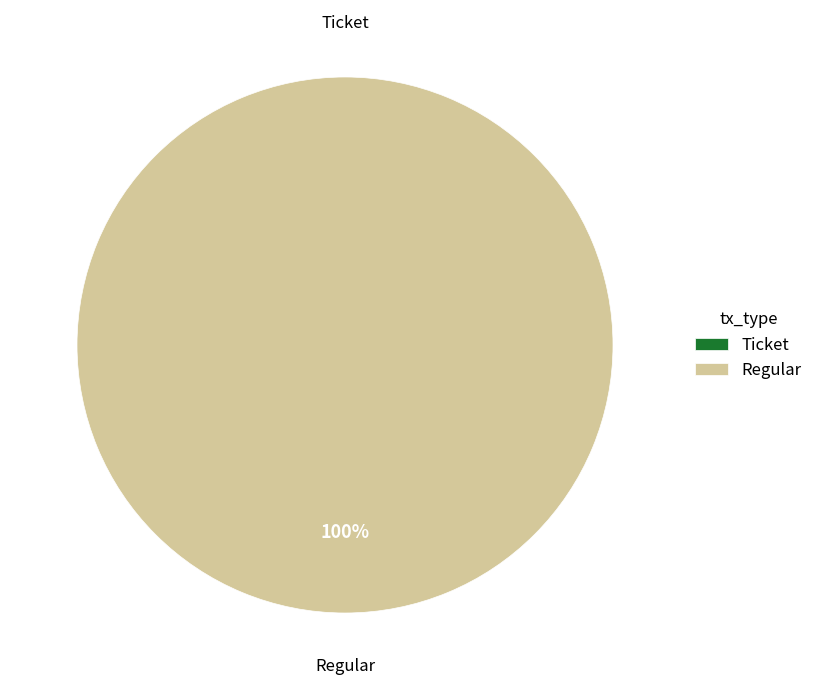

True or false: Regular (io_index=5) accounts for 100% of the total.

True